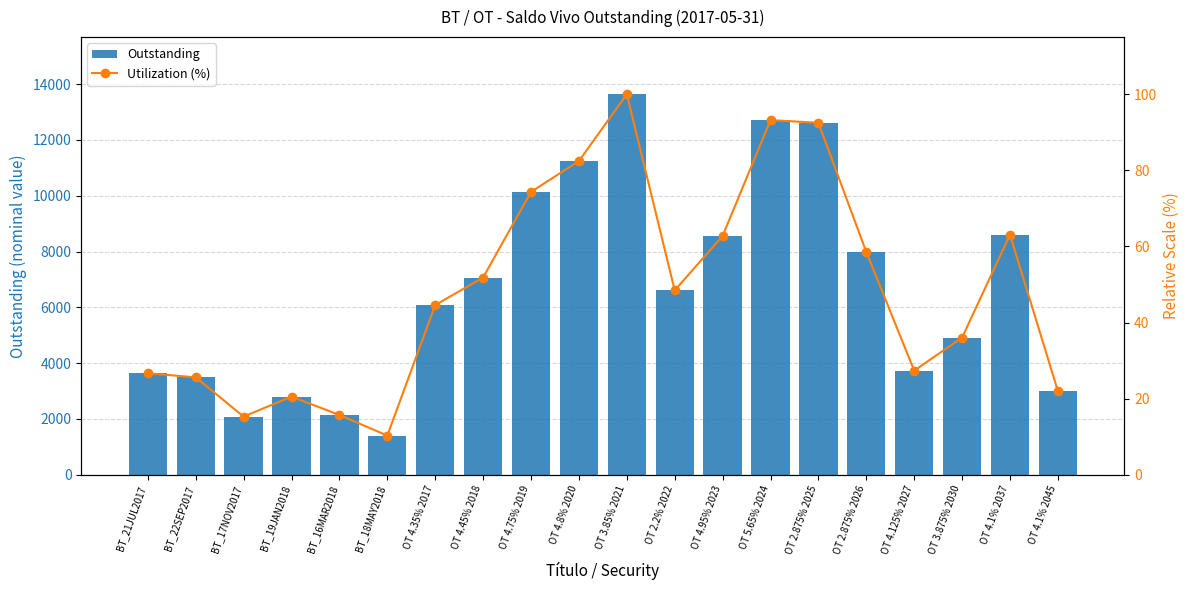

Does the chart contain any negative values?

No